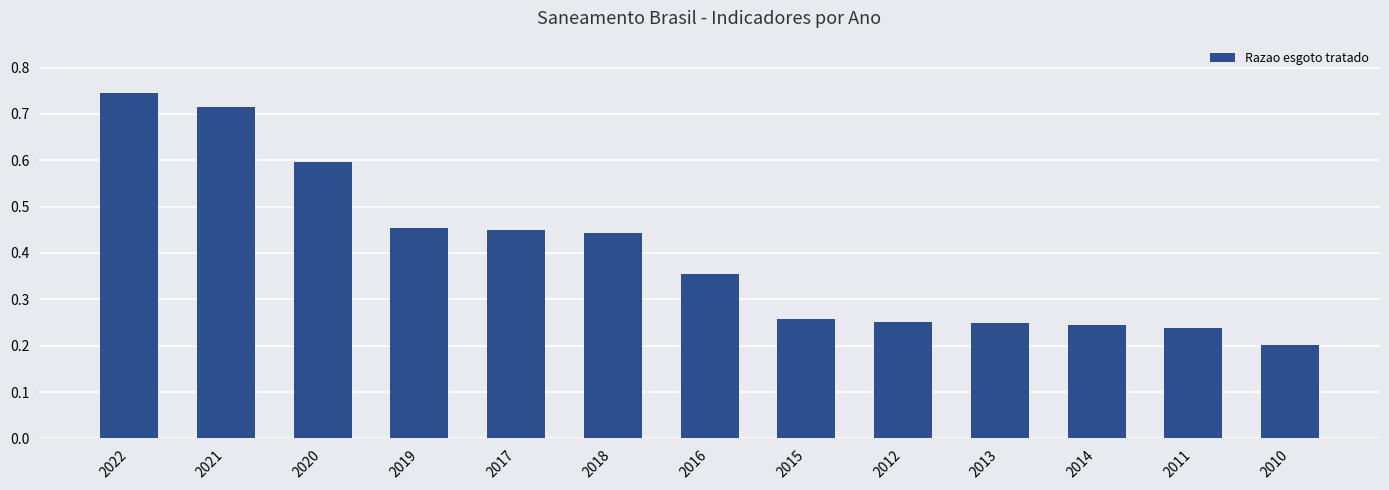

How many categories are shown in the chart?

13